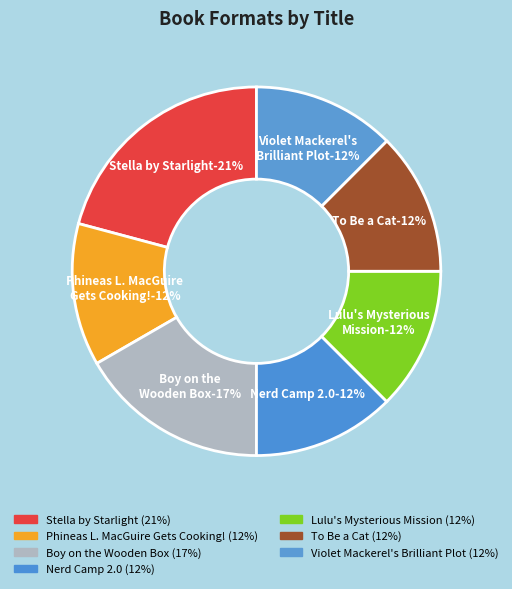

How much of the chart is everything except Phineas L. MacGuire Gets Cooking!?

87.5%